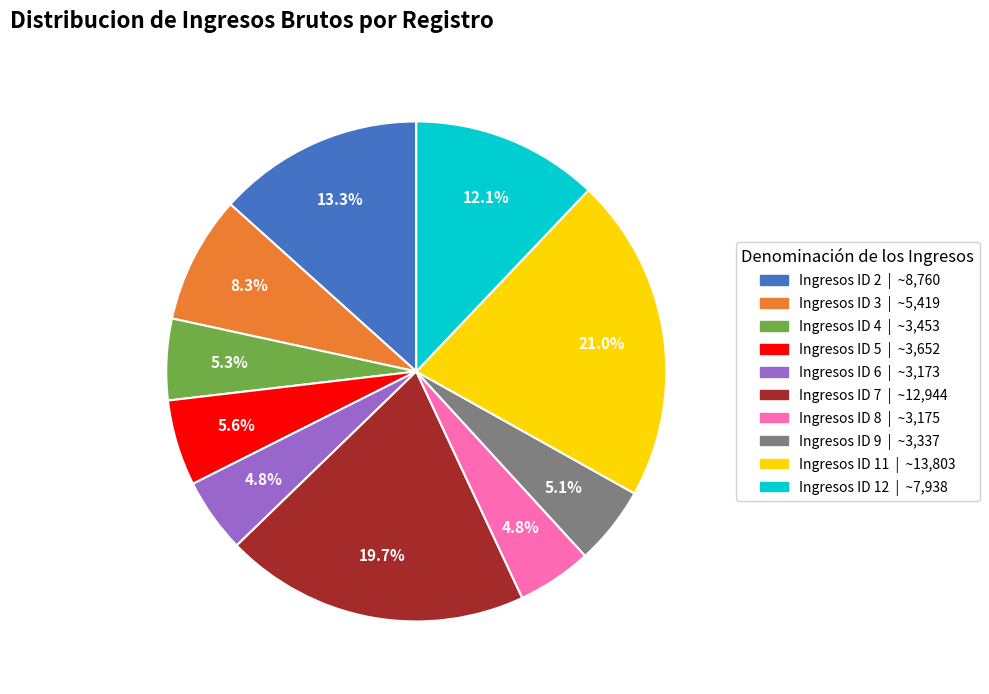

What is the ratio of the value at Ingresos ID 11 to the value at Ingresos ID 4?

4.0